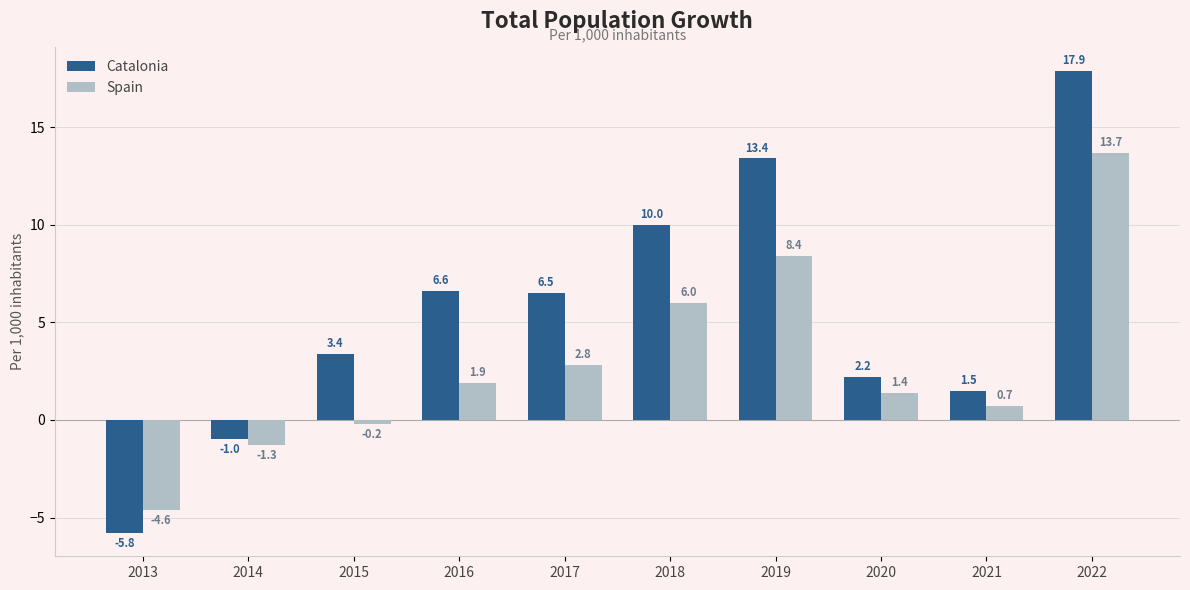

What is the average value of the Spain series?

2.9